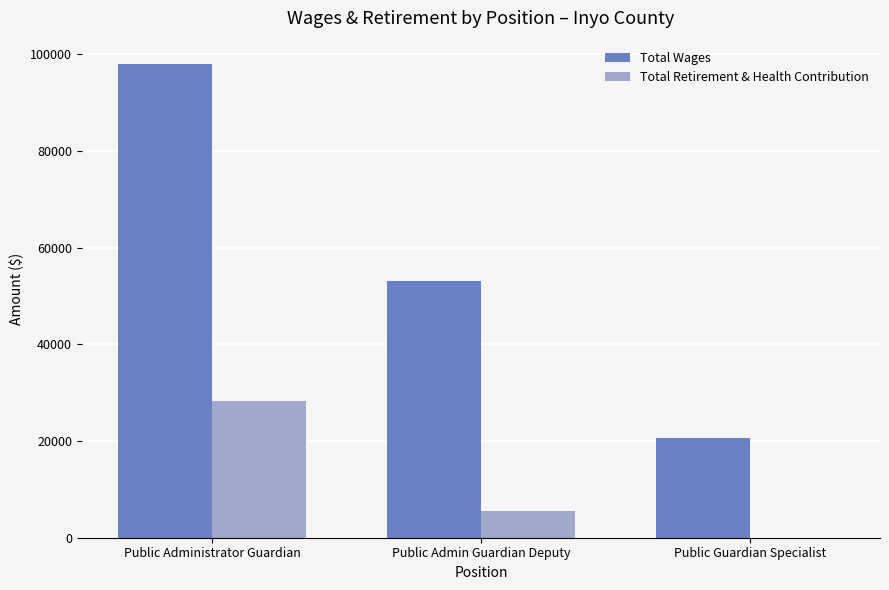

Is it true that Total Retirement & Health Contribution equals 0 at Public Guardian Specialist?

True